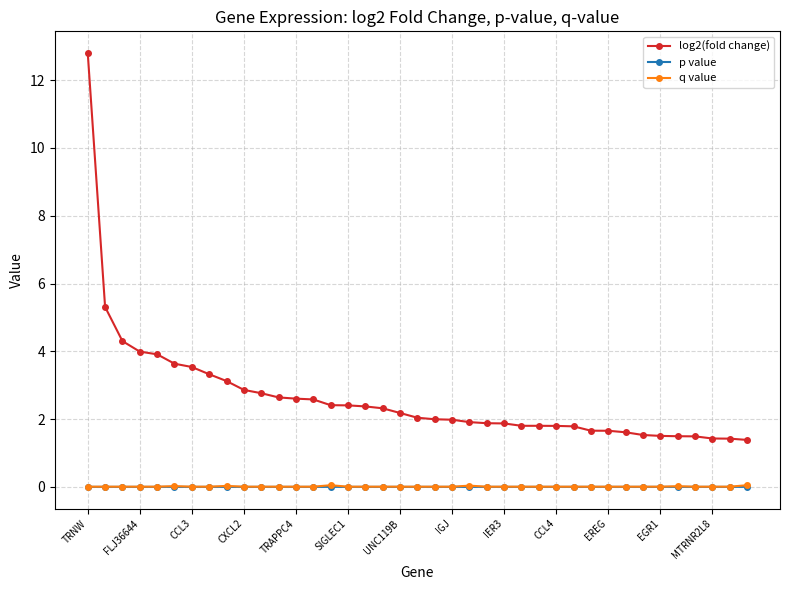

How many series are shown in this chart?

3